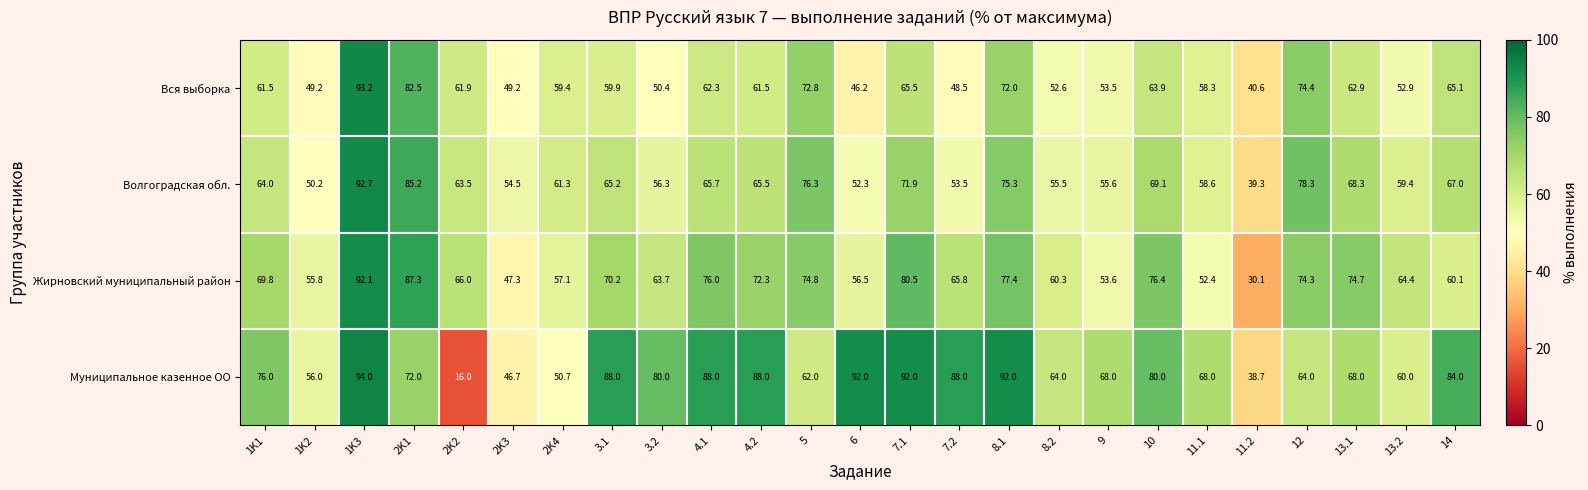

Which series has the widest spread of values?

Муниципальное казенное ОО